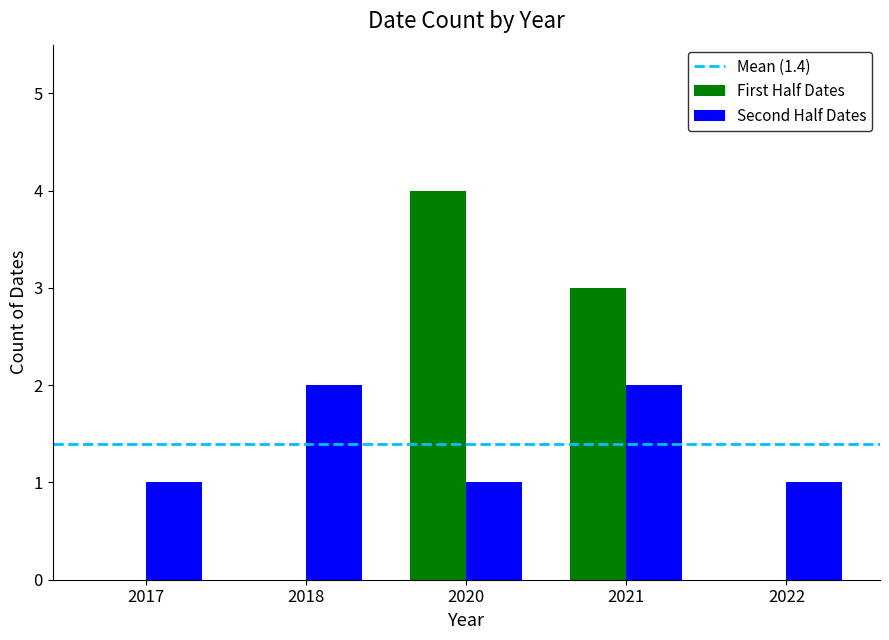

What is the sum of all First Half Dates values?

7